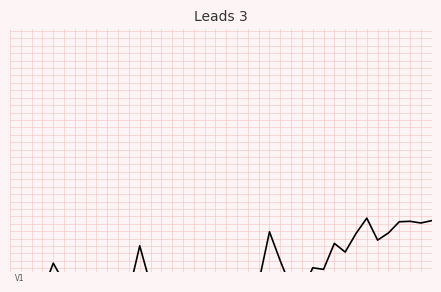

Reading left to right, what are all the values shown in this chart?

-168.8	-230.8	-168.8	-279.9	59.9	-168.8	-168.8	-230.8	-195.9	-230.8	-279.9	-279.9	264.2	-195.9	-128.1	-279.9	-279.9	-195.9	-168.8	-195.9	-279.9	-168.8	-279.9	-168.8	428.9	86.2	-230.8	-279.9	5.1	-13.6	293.1	190.6	409.0	590.3	331.4	415.6	547.7	553.3	533.3	560.9